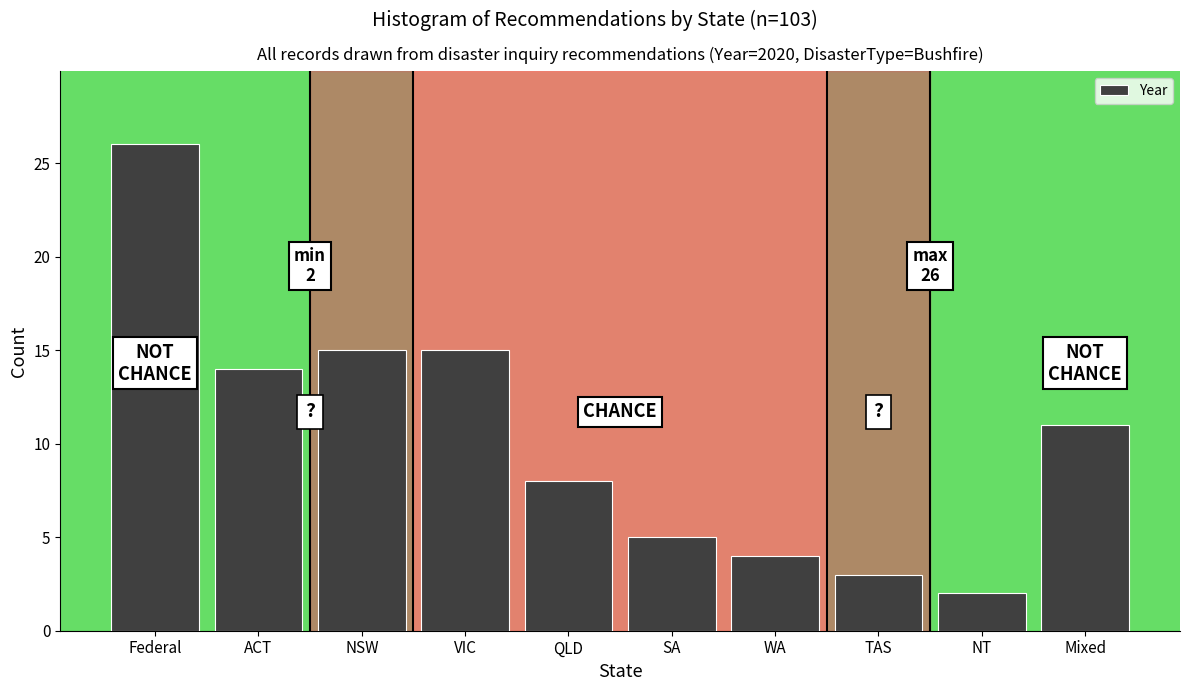

Reading left to right, list all the values displayed in this chart.

Federal=26	ACT=14	NSW=15	VIC=15	QLD=8	SA=5	WA=4	TAS=3	NT=2	Mixed=11